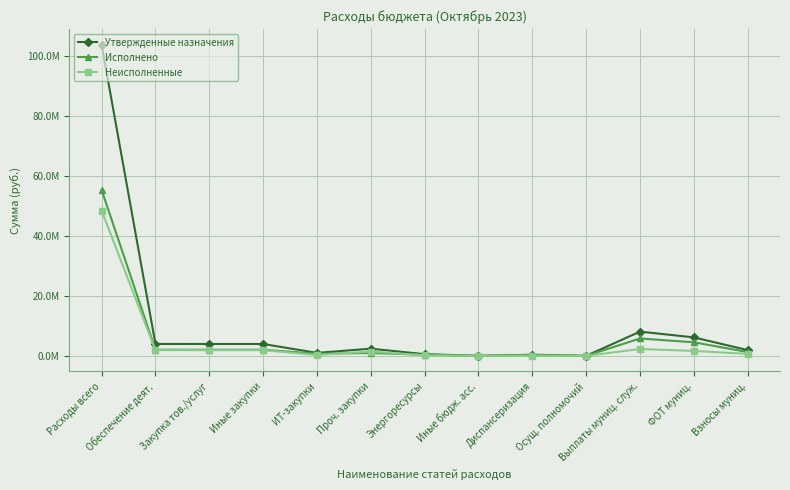

What are all the series names shown in the legend?

Утвержденные назначения, Исполнено, Неисполненные